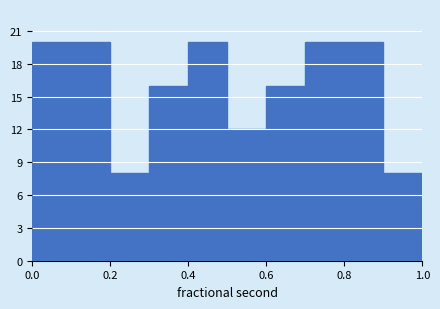

Reading left to right, transcribe this chart: for each bar, give the range it covers on the x-axis and its height. The values are not printed on the chart, so give them approximately, as read against the axis.

0.0 to 0.1: 20
0.1 to 0.2: 20
0.2 to 0.3: 8
0.3 to 0.4: 16
0.4 to 0.5: 20
0.5 to 0.6: 12
0.6 to 0.7: 16
0.7 to 0.8: 20
0.8 to 0.9: 20
0.9 to 1.0: 8